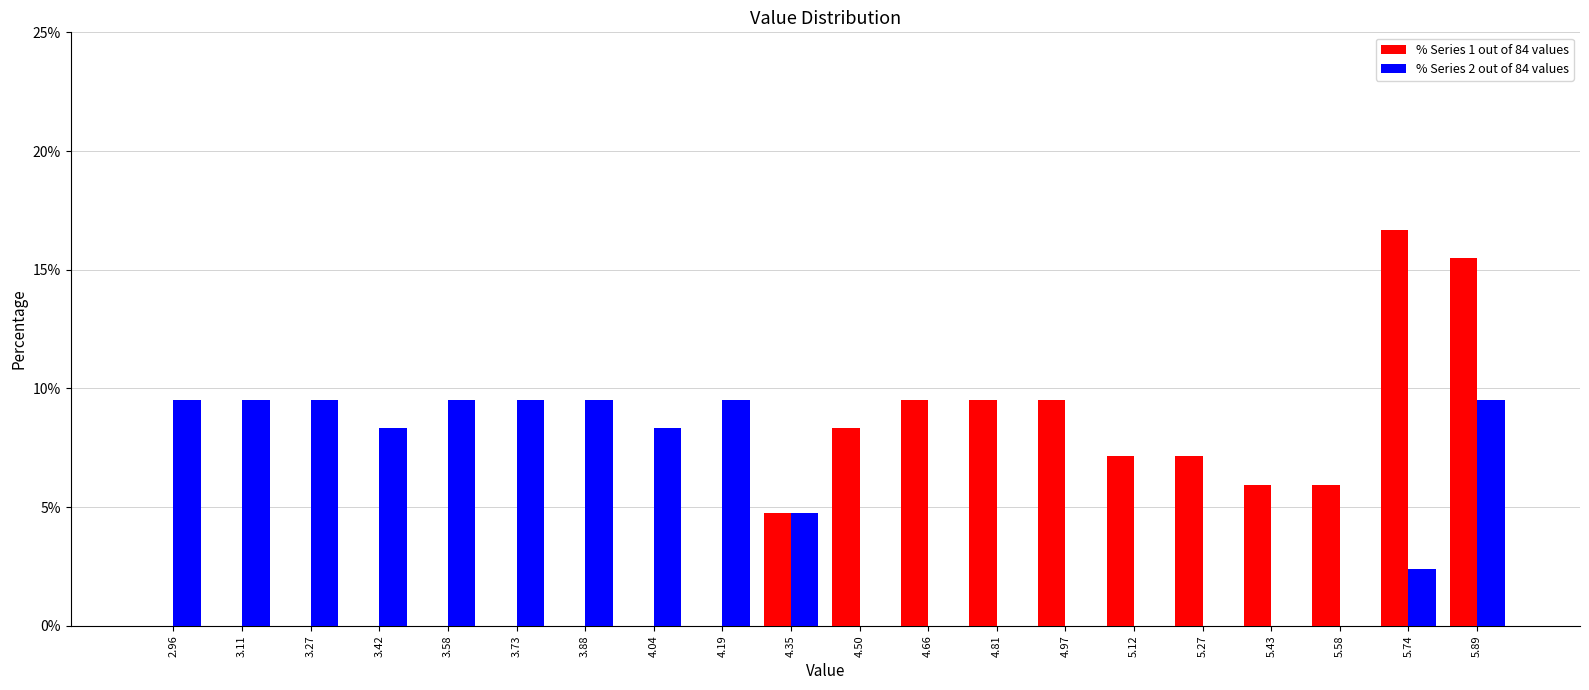

What is the height of the % Series 1 out of 84 values bar covering 5.04 to 5.20 on the x-axis? Neither the bar edges nor the heights are printed on the chart, so give them approximately, as read against the axes.

7.0